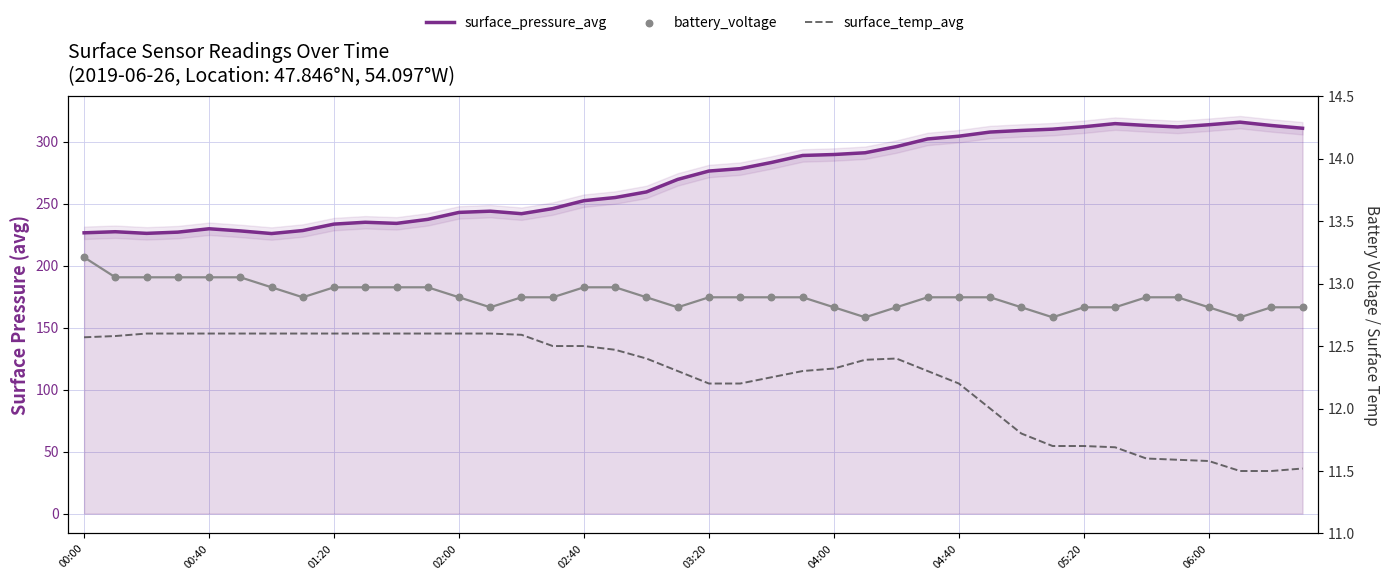

Which series has the largest total across all categories?

surface_pressure_avg